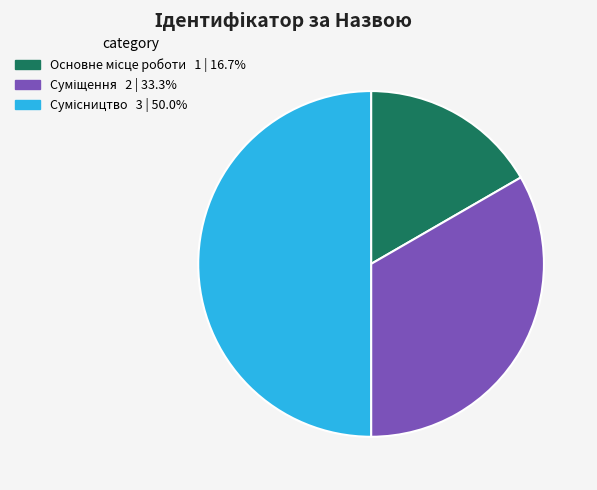

Which has a higher value, Суміщення or Сумісництво?

Сумісництво